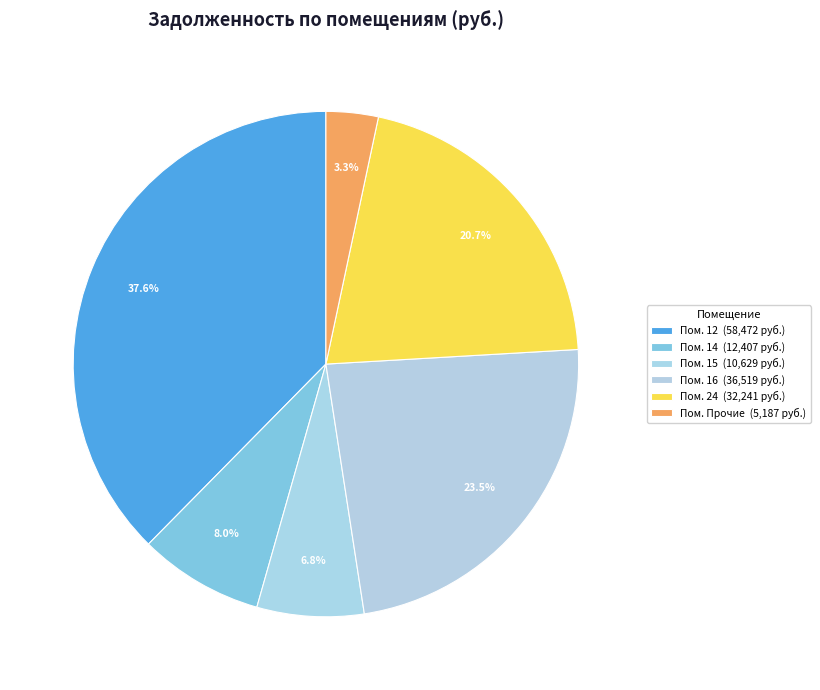

How many segments does this pie chart have?

6